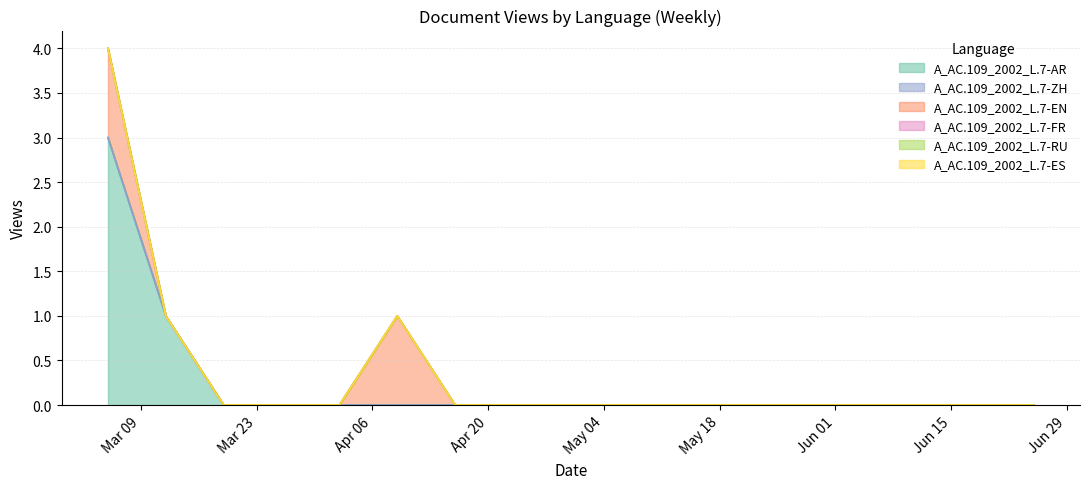

What is the label of the 11th point from the left?

2021-05-14